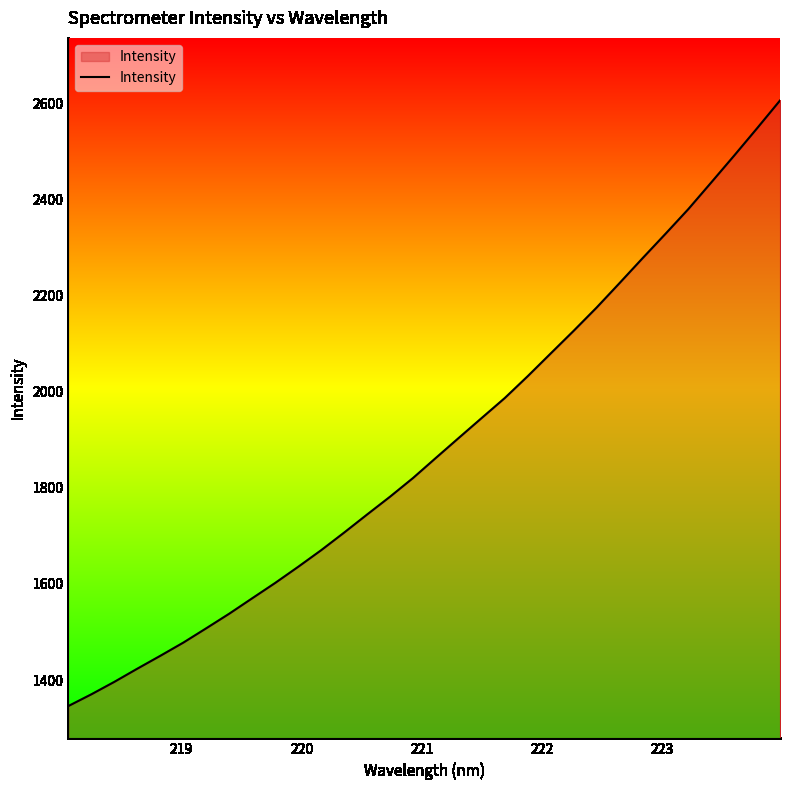

What is the maximum value shown in the chart?

2605.7